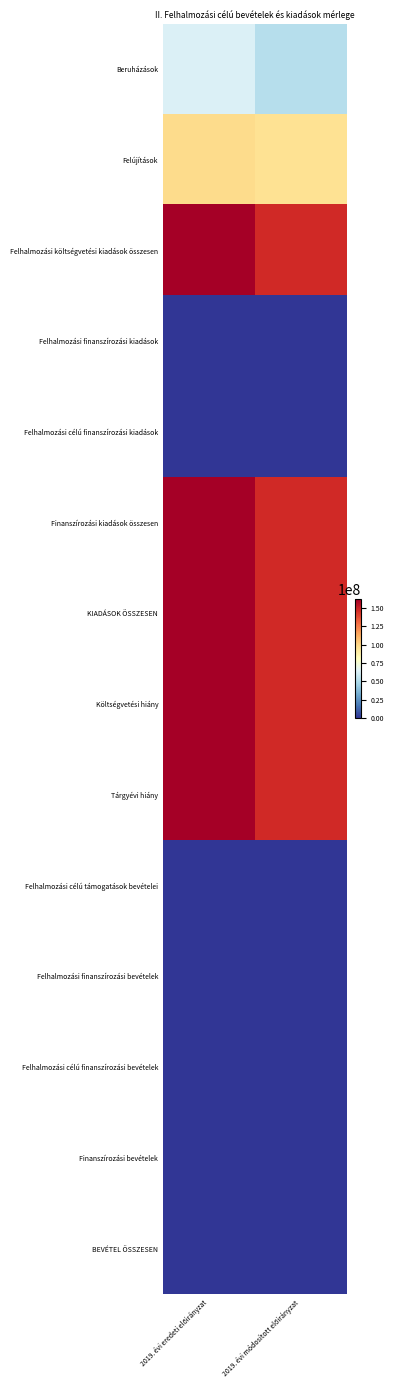

At which category is the sum across all series the highest?

2019. évi eredeti előirányzat